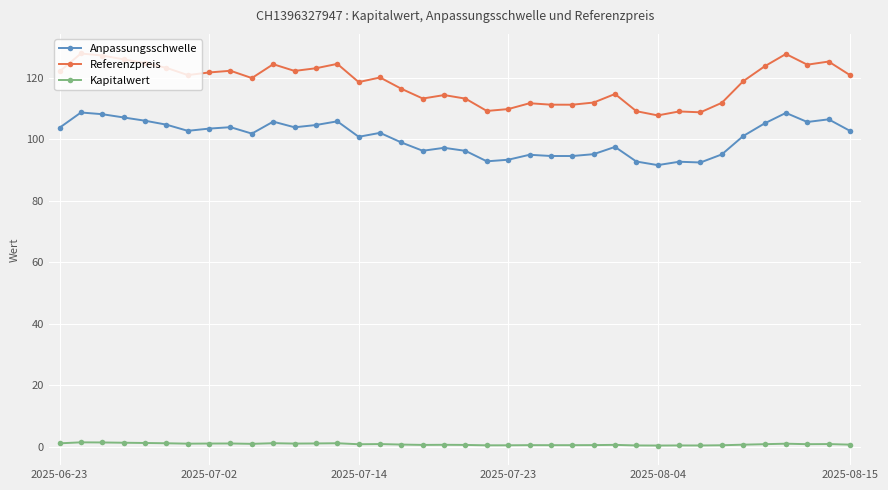

True or false: Referenzpreis and Anpassungsschwelle intersect in this chart.

False